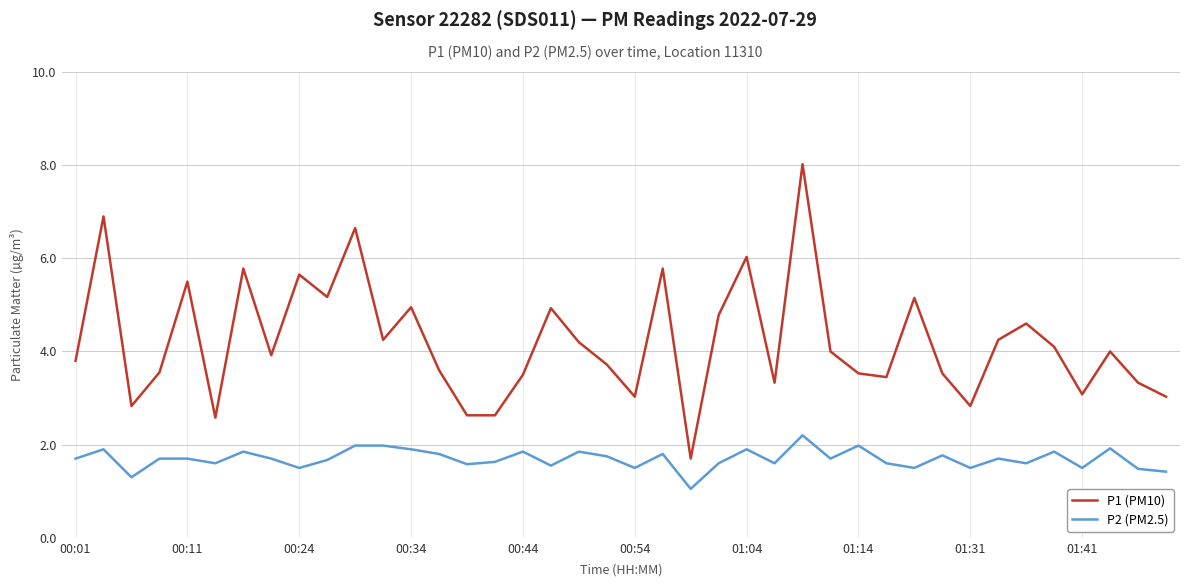

What is the maximum value shown in the chart?

8.0